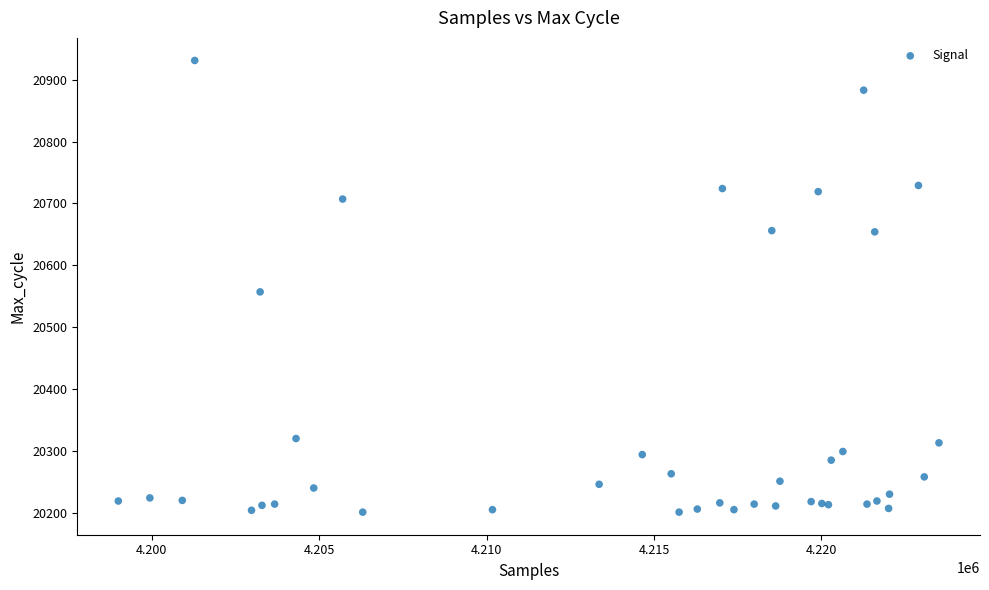

What Y value in the scatter plot is closest to 20566?

20557